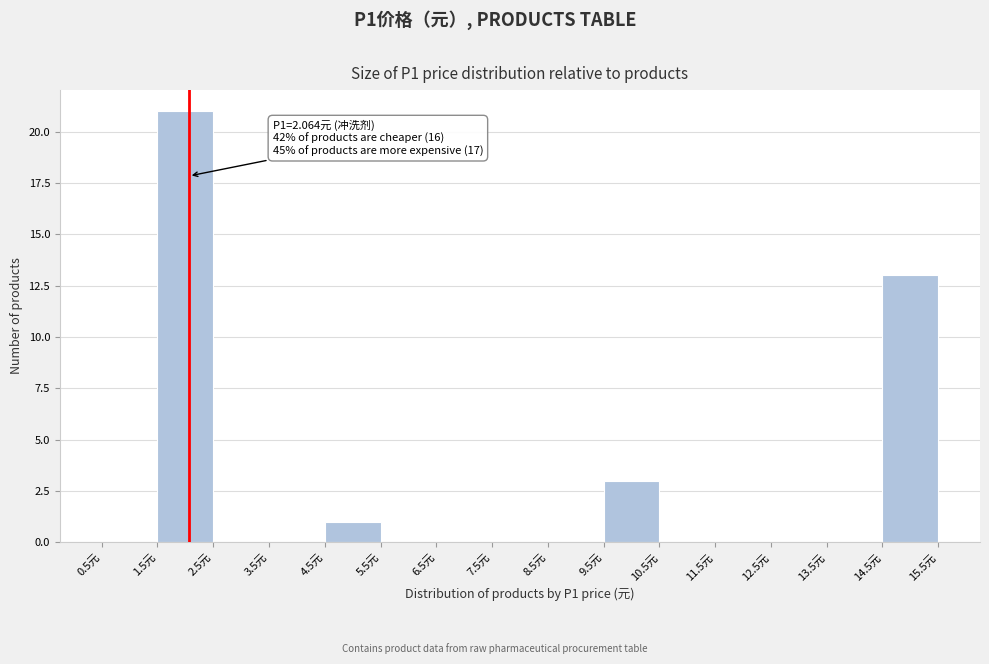

Over which range of the x-axis is the bar tallest?

1.5 to 2.5